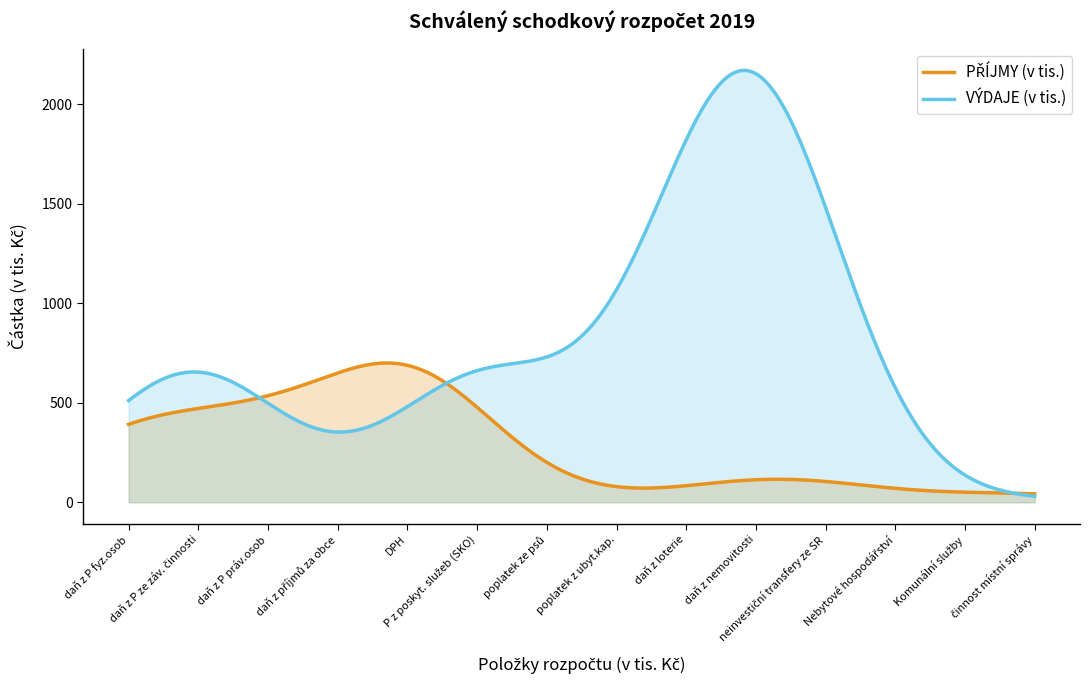

Which series has the largest total across all categories?

VÝDAJE (v tis.)